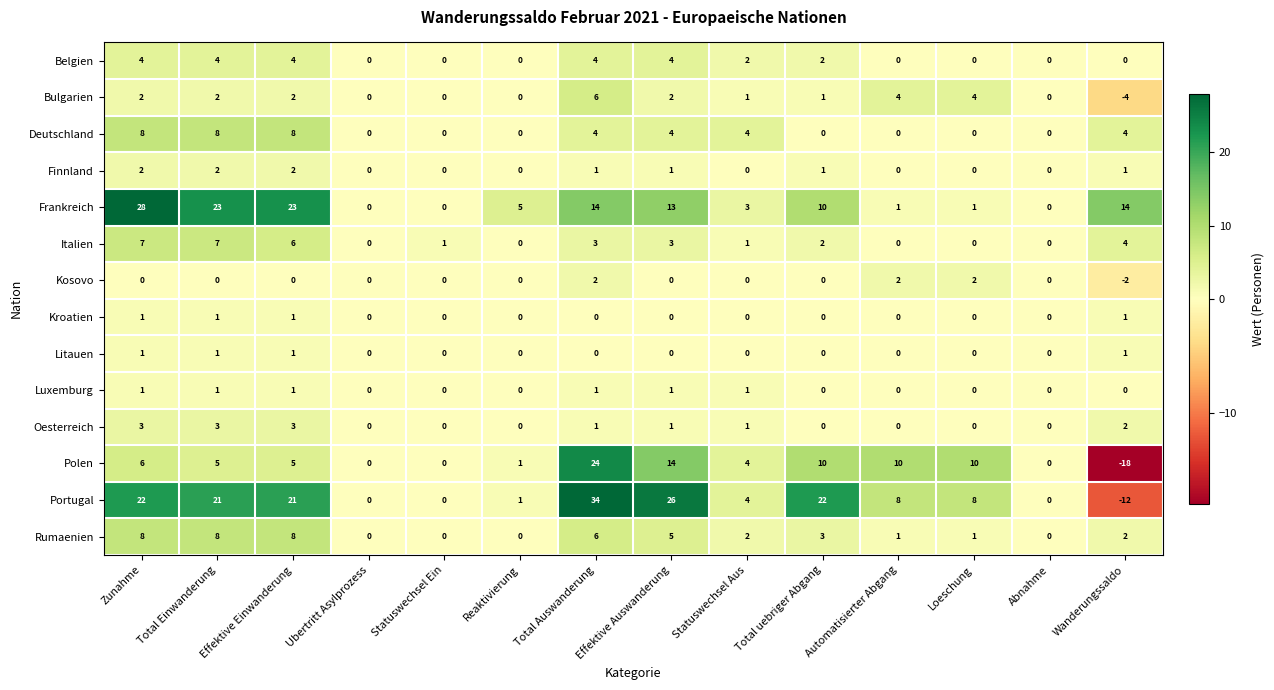

What is the smallest value displayed?

-18